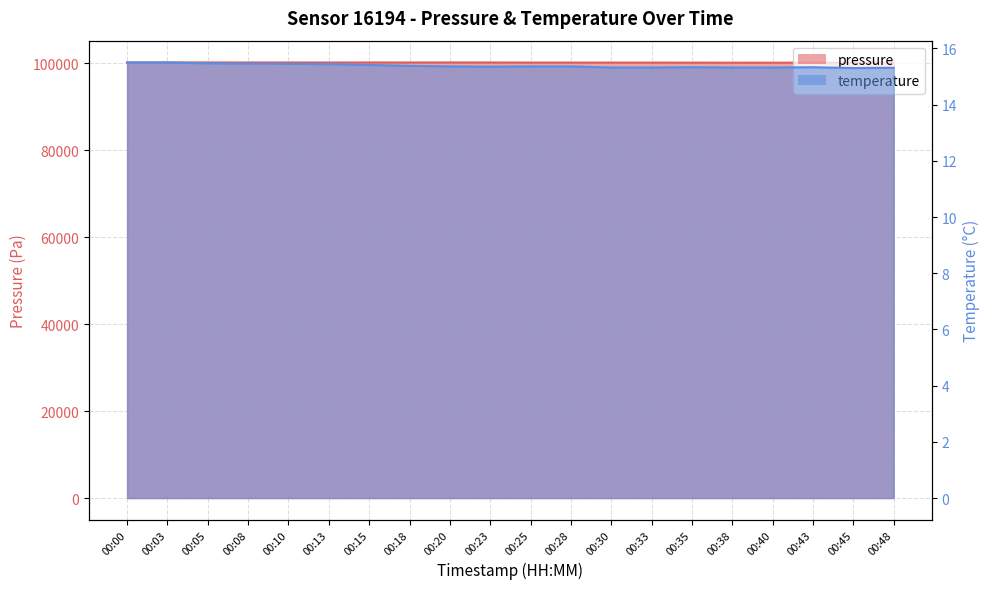

How many distinct data groups are displayed?

2